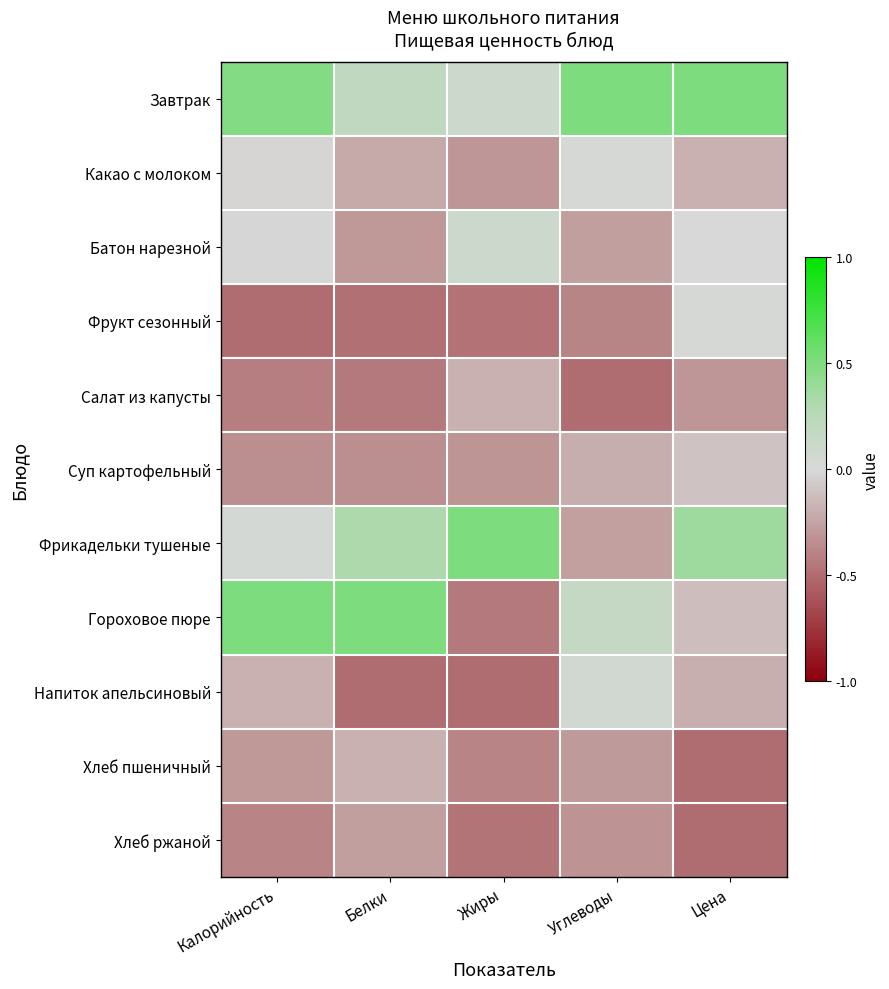

What is the total value across all series at Цена?

-1.0